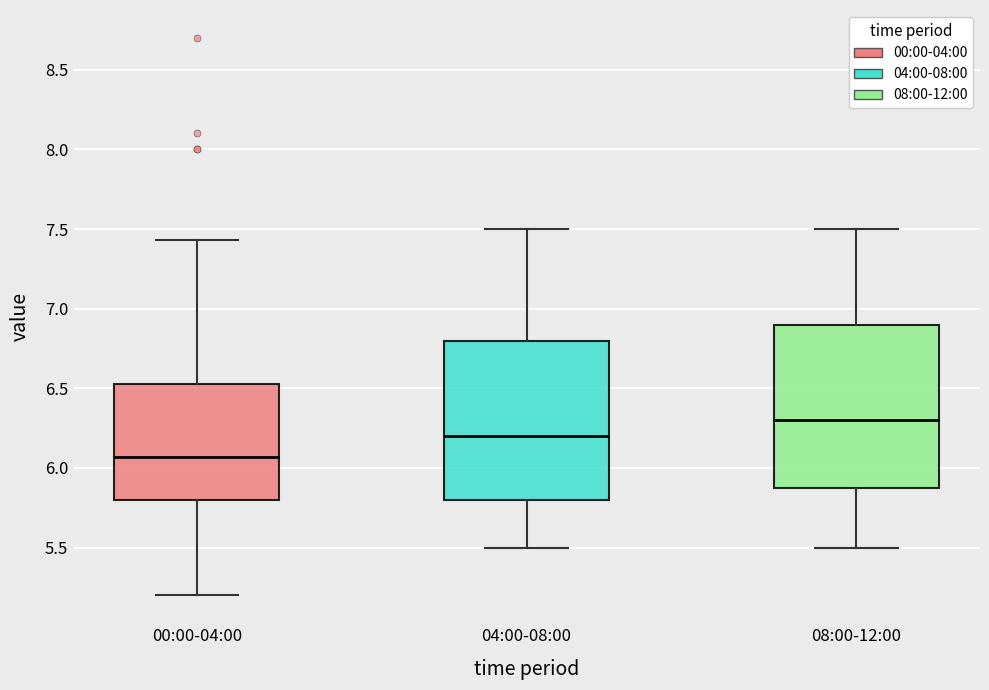

Which box's median line is the lowest?

00:00-04:00